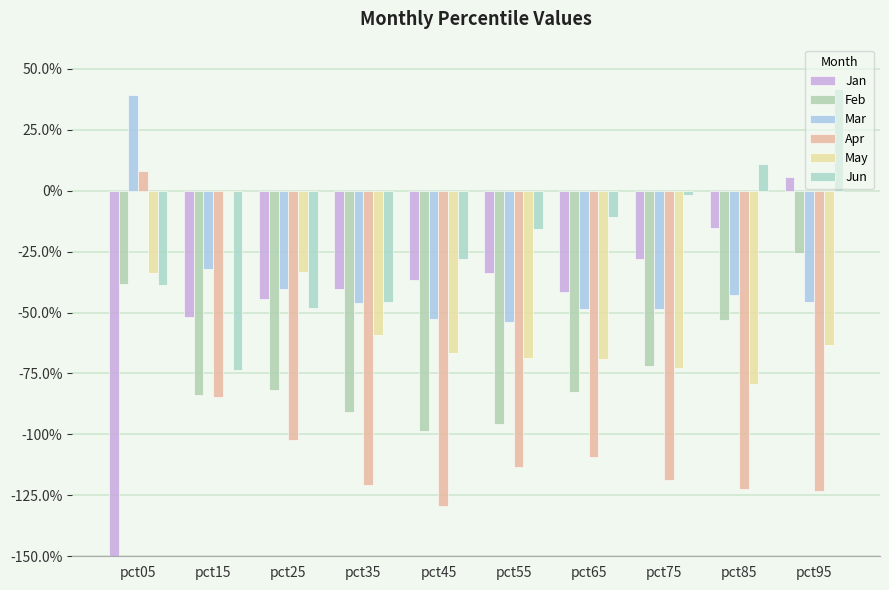

The value of Apr at pct05 is 0.1. True or false?

False